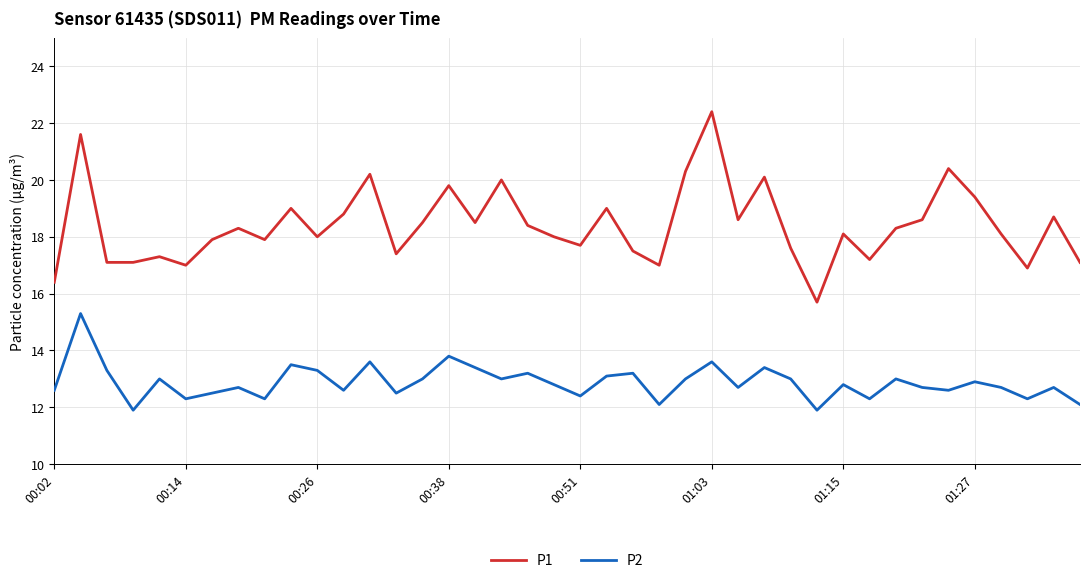

What is the difference between the maximum and minimum values in the P1 series?

6.7